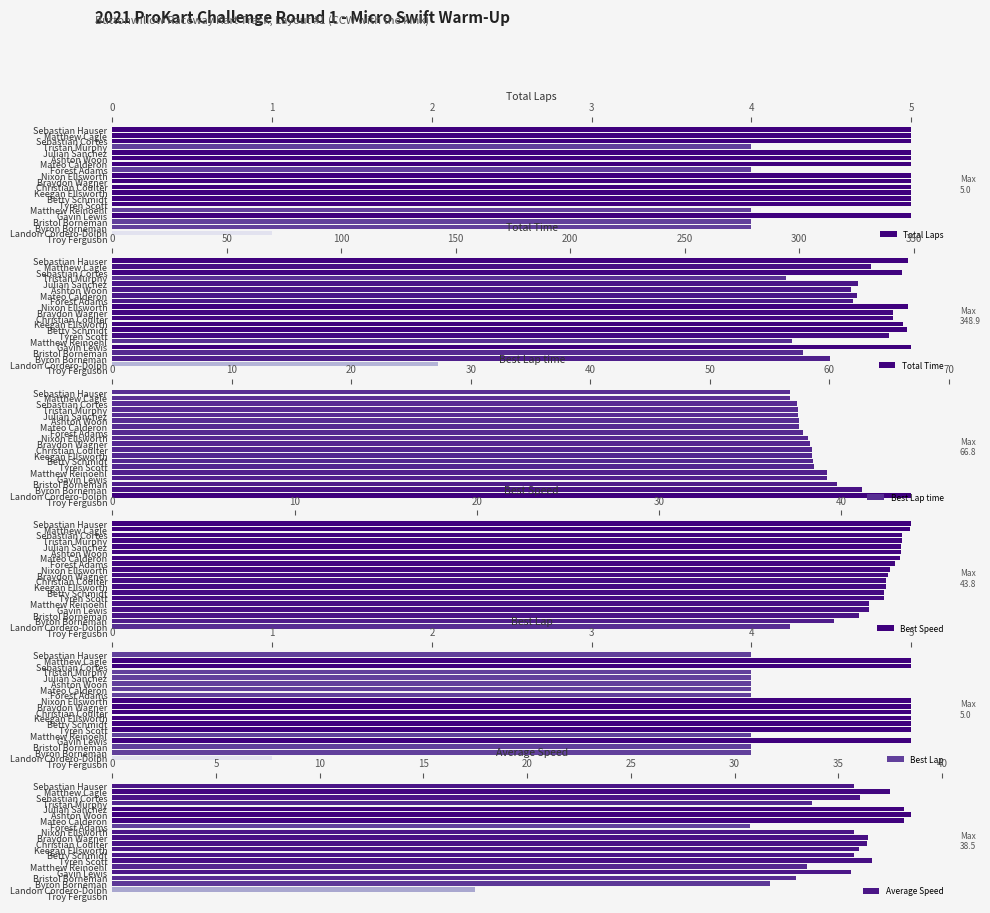

What is the sum of all Total Laps values?

86